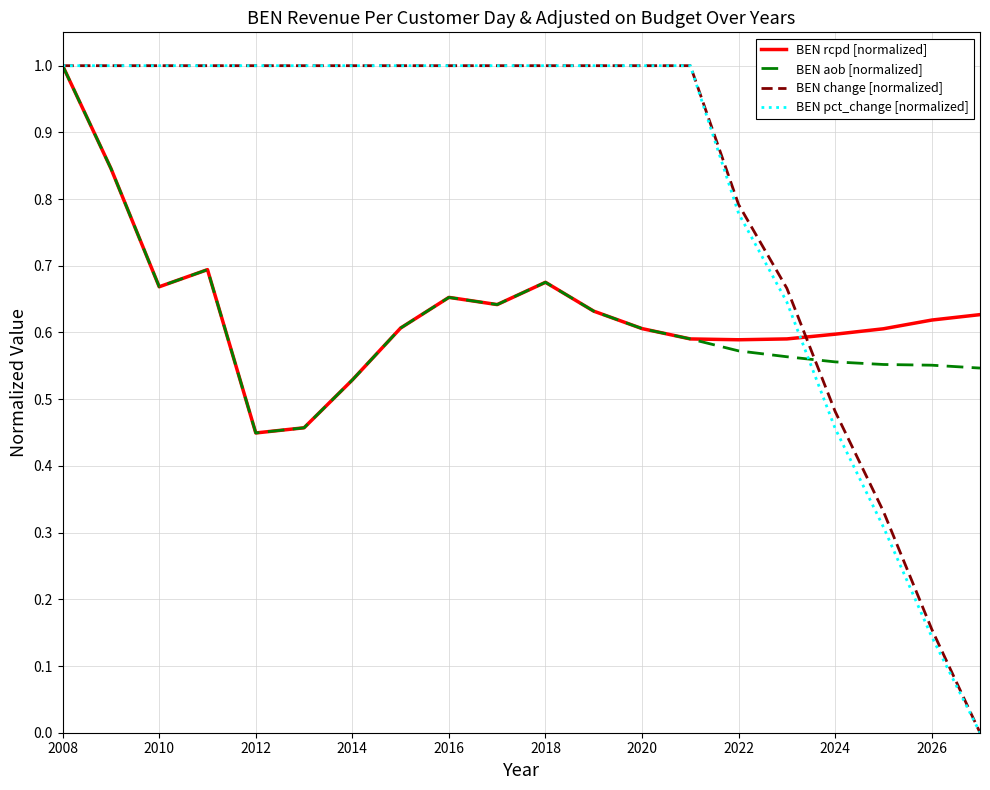

Which series has the largest range (max minus min)?

BEN change [normalized]